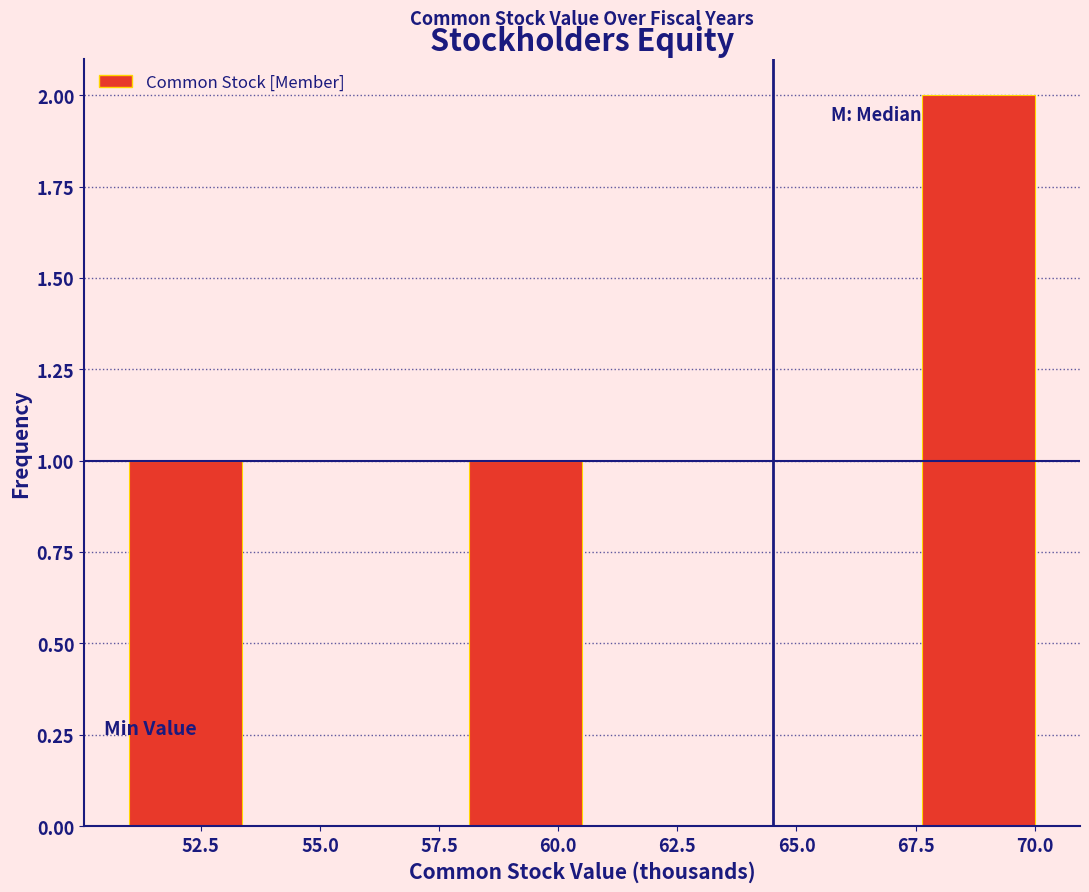

Reading left to right, transcribe this chart: for each bar, give the range it covers on the x-axis and its height. Neither the bar edges nor the heights are printed on the chart, so give them approximately, as read against the axes.

51.0 to 53.5: 1
53.5 to 56.0: 0
56.0 to 58.0: 0
58.0 to 60.5: 1
60.5 to 63.0: 0
63.0 to 65.5: 0
65.5 to 67.5: 0
67.5 to 70.0: 2